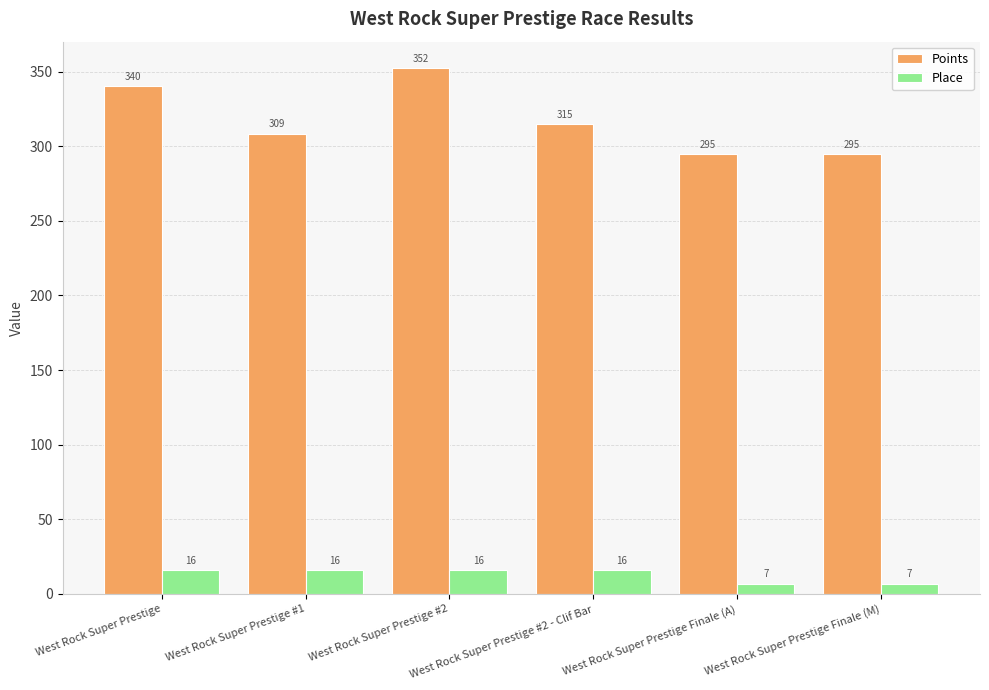

What are all the series names shown in the legend?

Points, Place